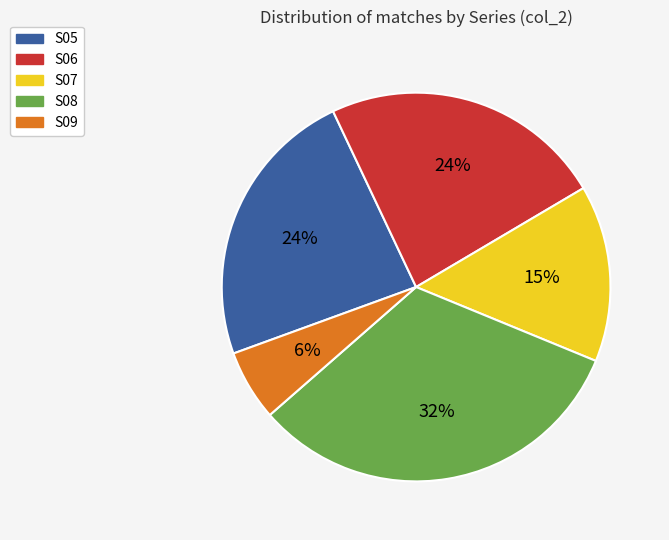

Do S06 and S08 together represent more than half of the pie?

Yes